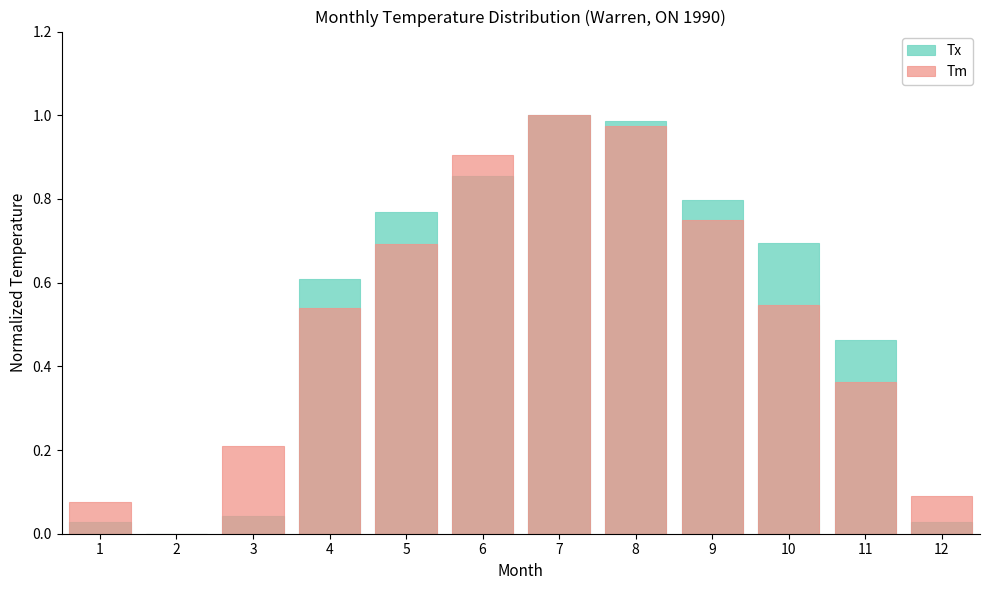

How many series are shown in this chart?

2